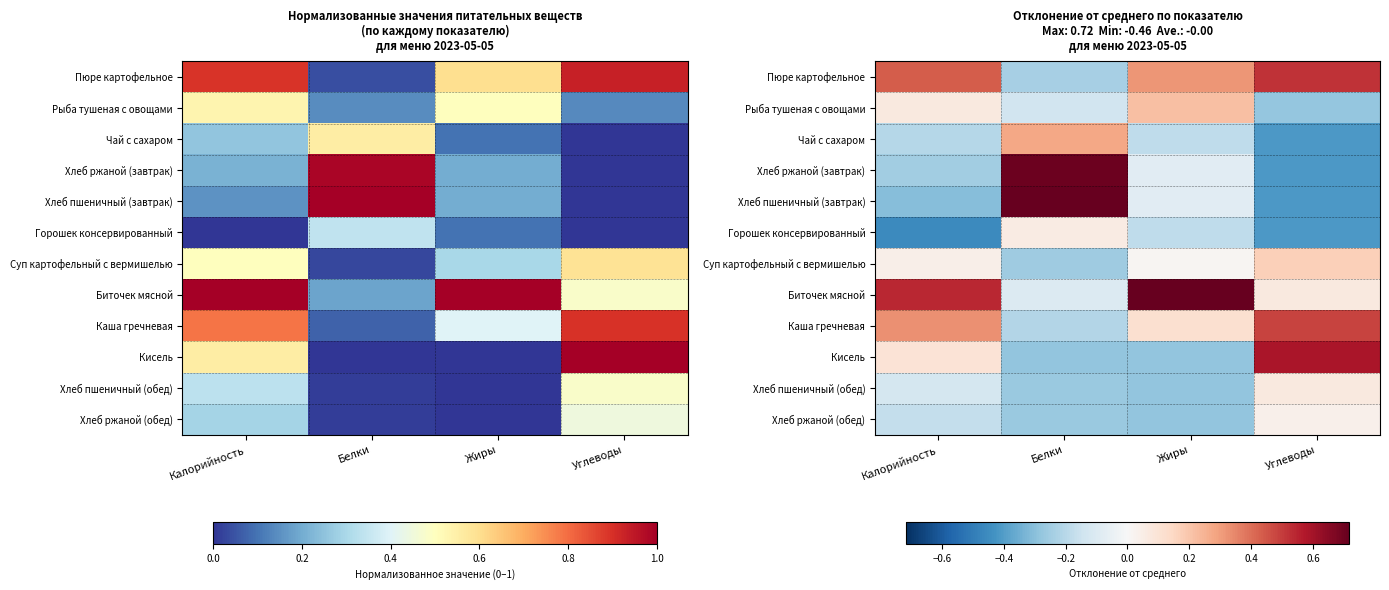

Rank the categories by Биточек мясной value from lowest to highest.

Белки, Углеводы, Калорийность, Жиры